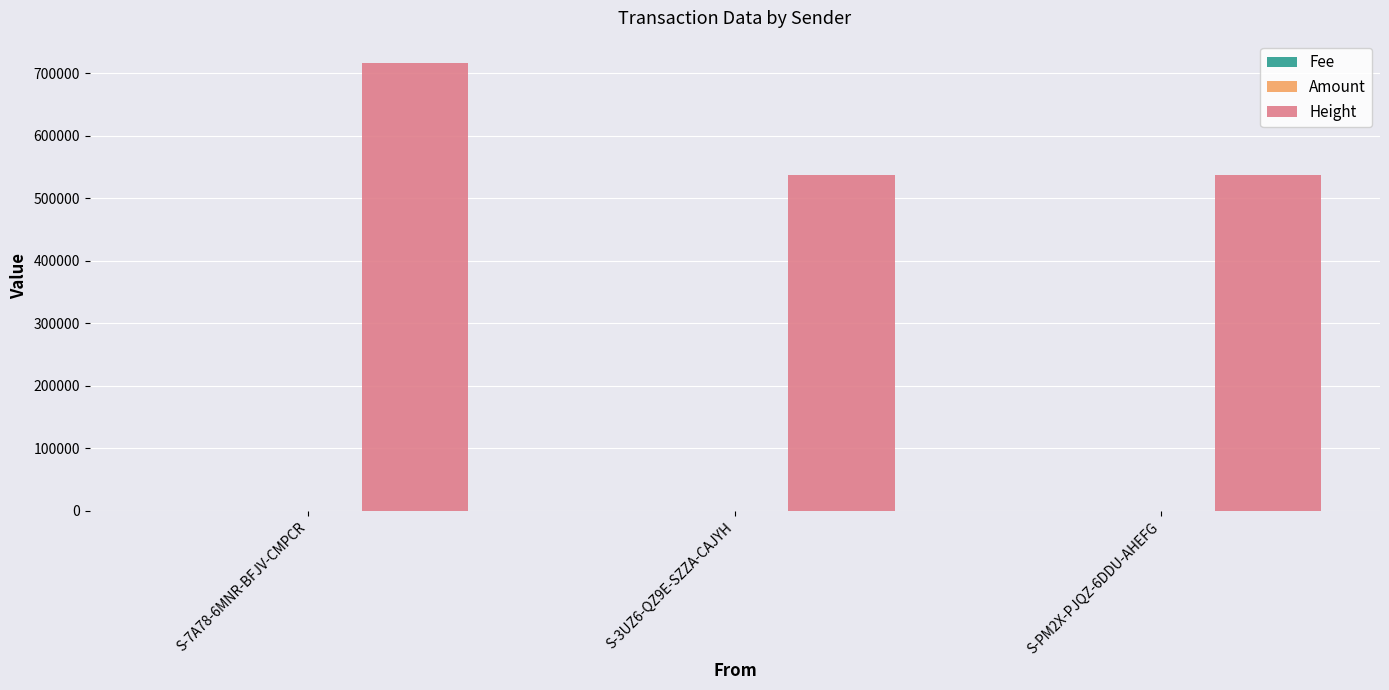

True or false: Height has a value of 716522.0 at S-7A78-6MNR-BFJV-CMPCR.

True